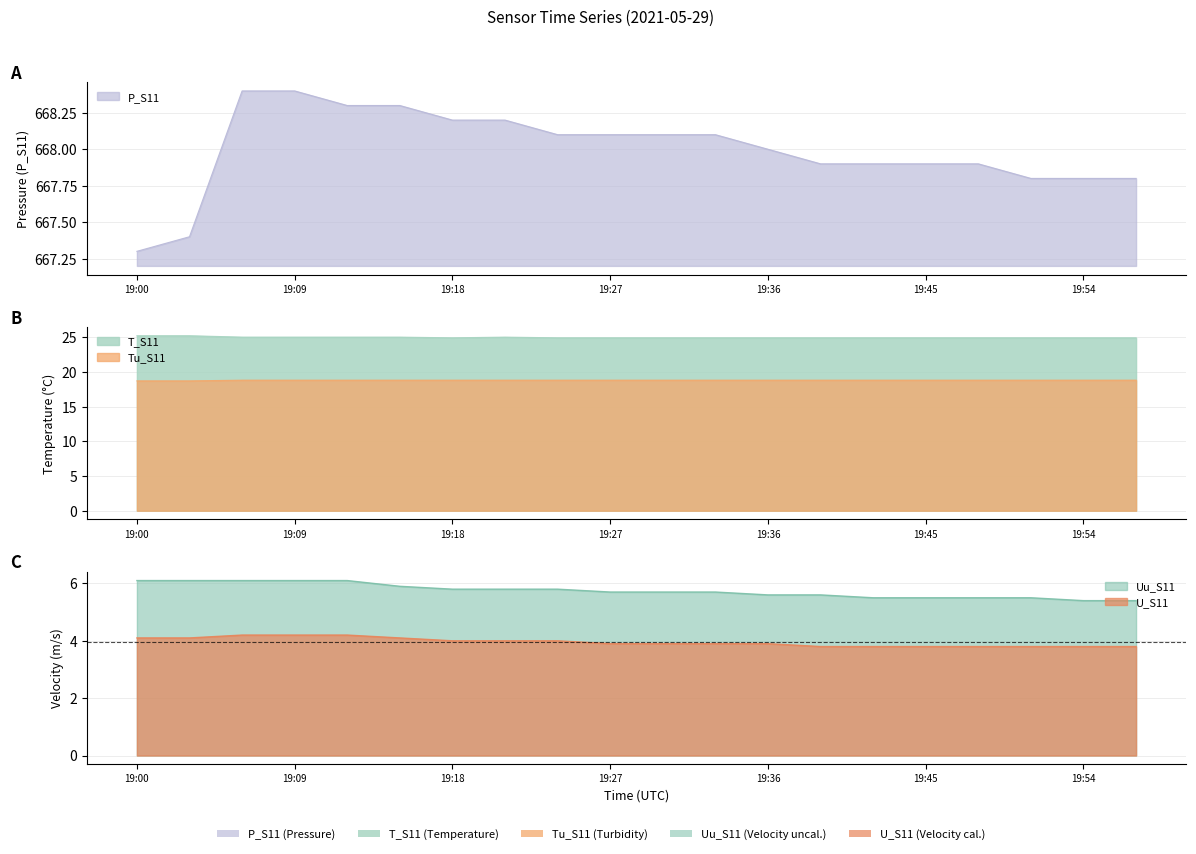

In T_S11, how many points are higher than both neighbors (excluding endpoints)?

1